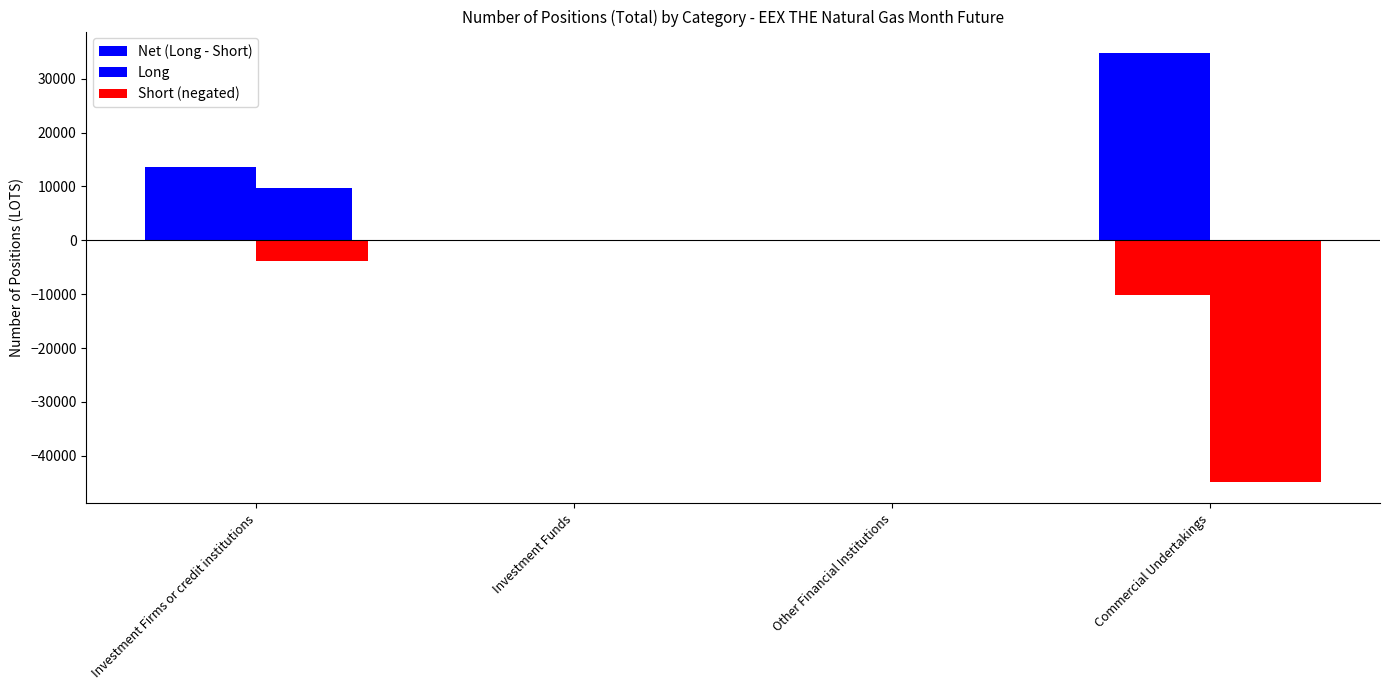

Reading left to right, what are all the values shown in this chart?

Net (Long - Short): Investment Firms or credit institutions=9712	Investment Funds=0	Other Financial Institutions=0	Commercial Undertakings=-10102
Long: Investment Firms or credit institutions=13566	Investment Funds=0	Other Financial Institutions=0	Commercial Undertakings=34779
Short (negated): Investment Firms or credit institutions=-3854	Investment Funds=0	Other Financial Institutions=0	Commercial Undertakings=-44881